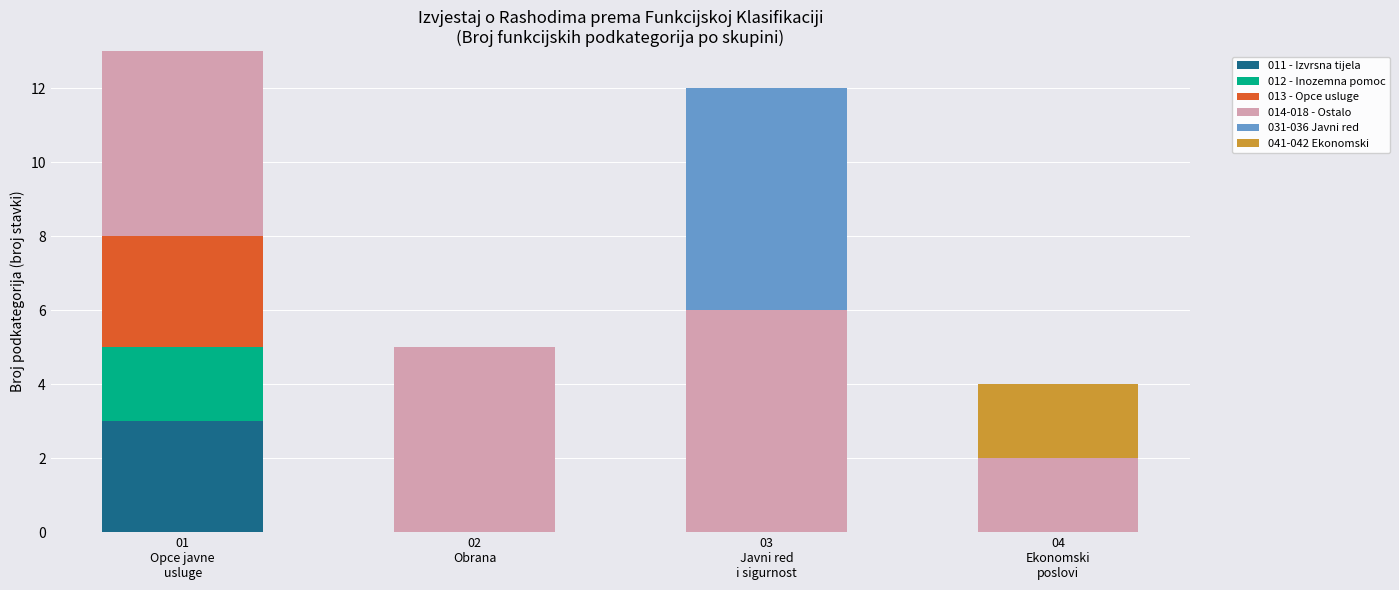

What is the maximum value for 011 - Izvrsna tijela?

3